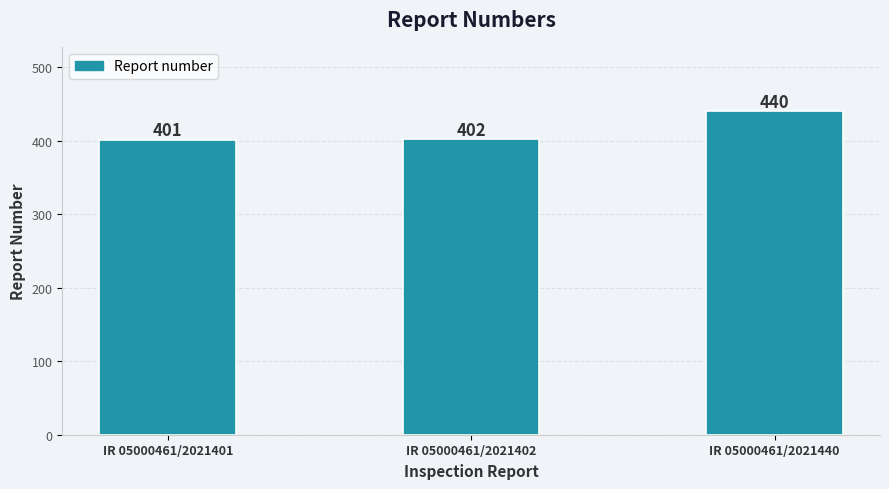

Is it true that the value at IR 05000461/2021402 is 402?

True